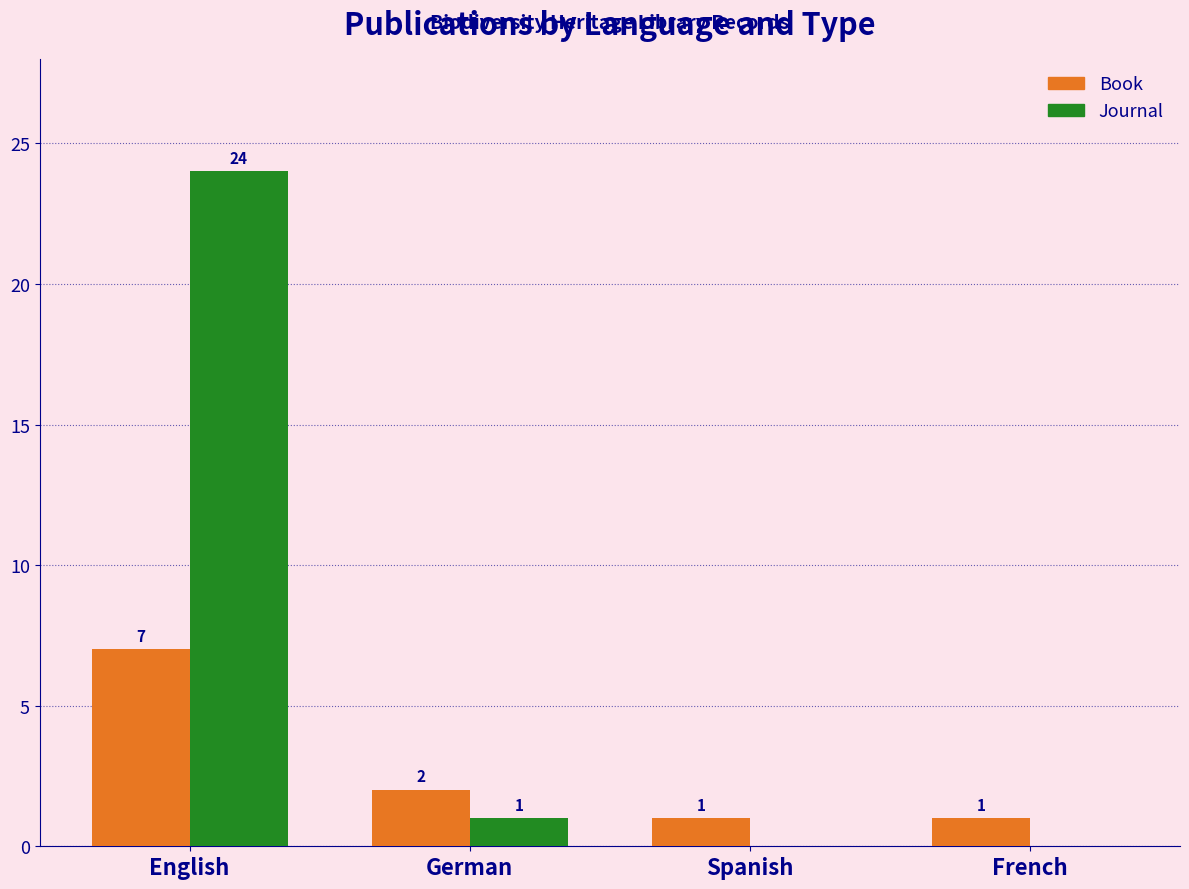

Does the chart contain stacked bars?

No